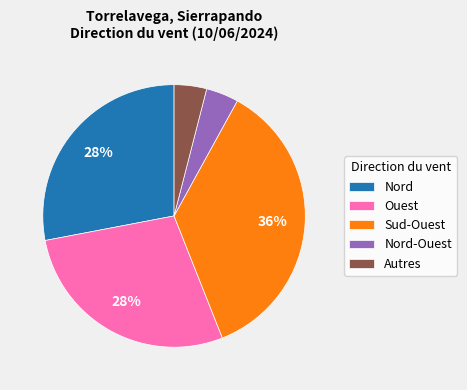

Between Autres and Ouest, which is larger?

Ouest